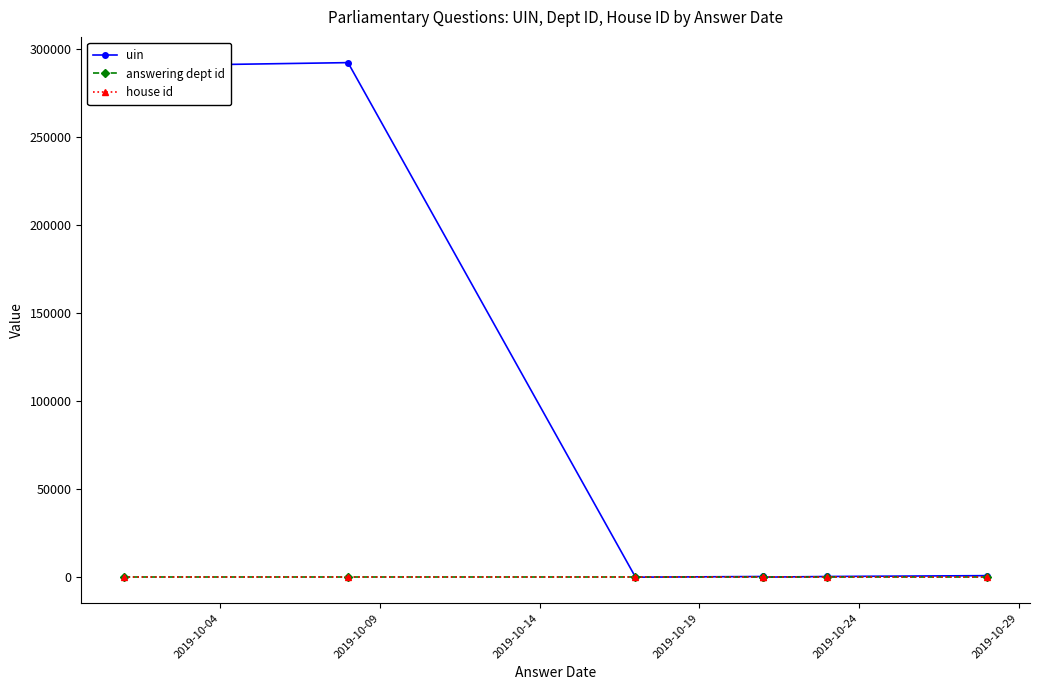

Does the chart display data point markers on the line(s)?

Yes